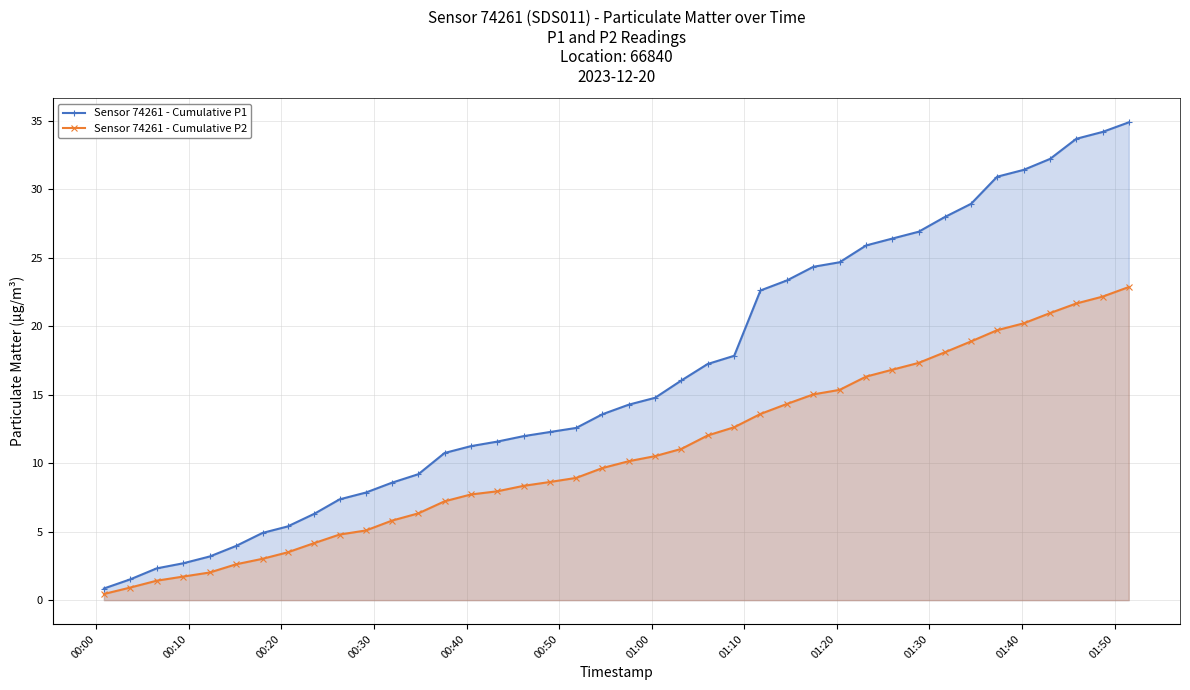

What is the difference between the maximum and second lowest values in the Sensor 74261 - Cumulative P1 series?

33.4